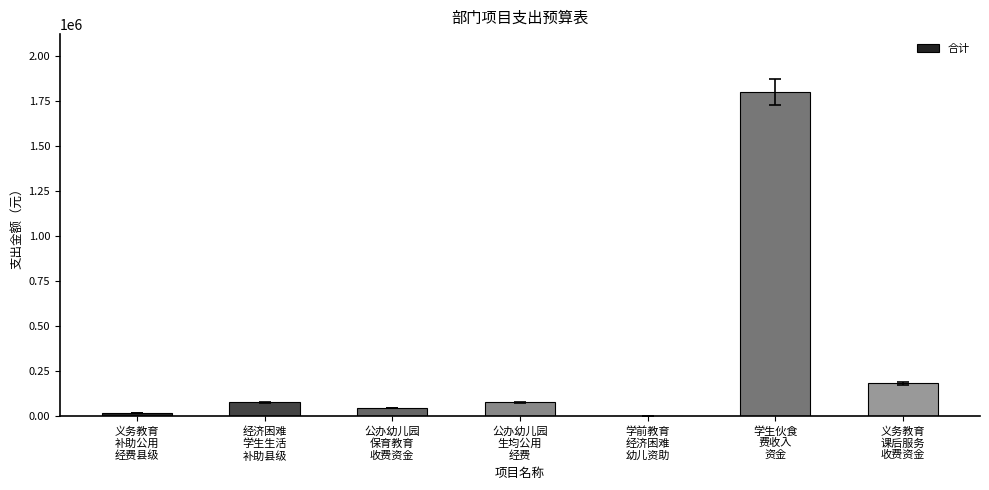

What is the sum of all values?

2204161.4